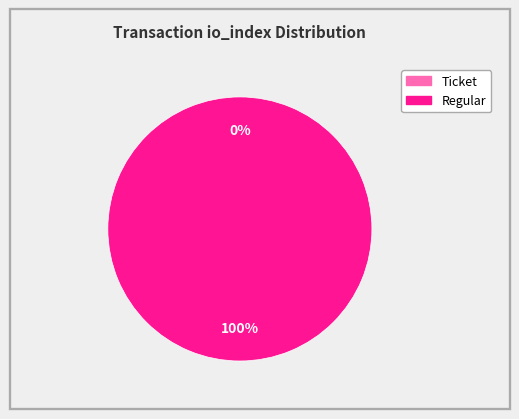

How many segments does this pie chart have?

2